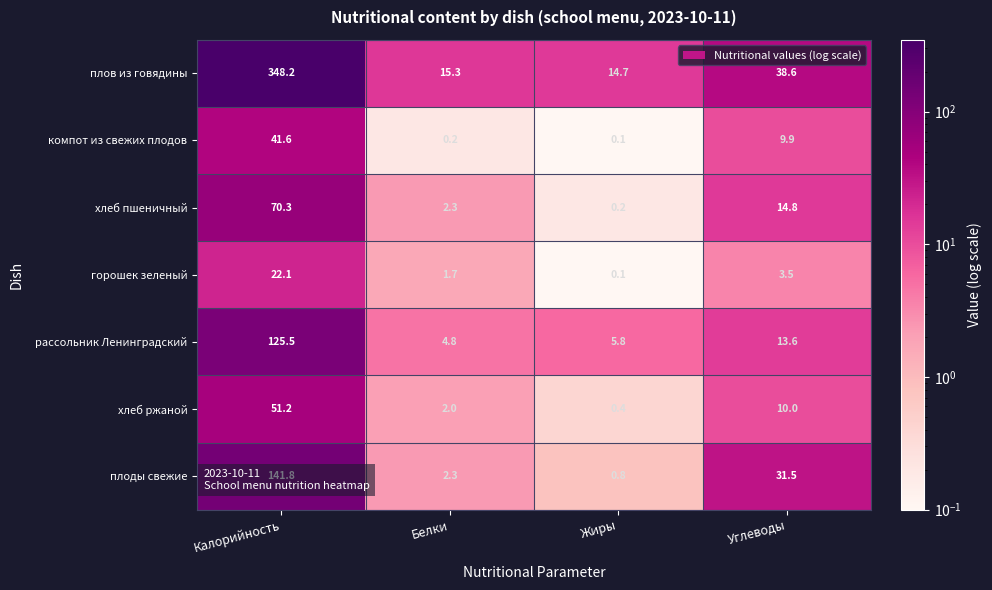

What is the difference between the highest and lowest values at Жиры?

14.6